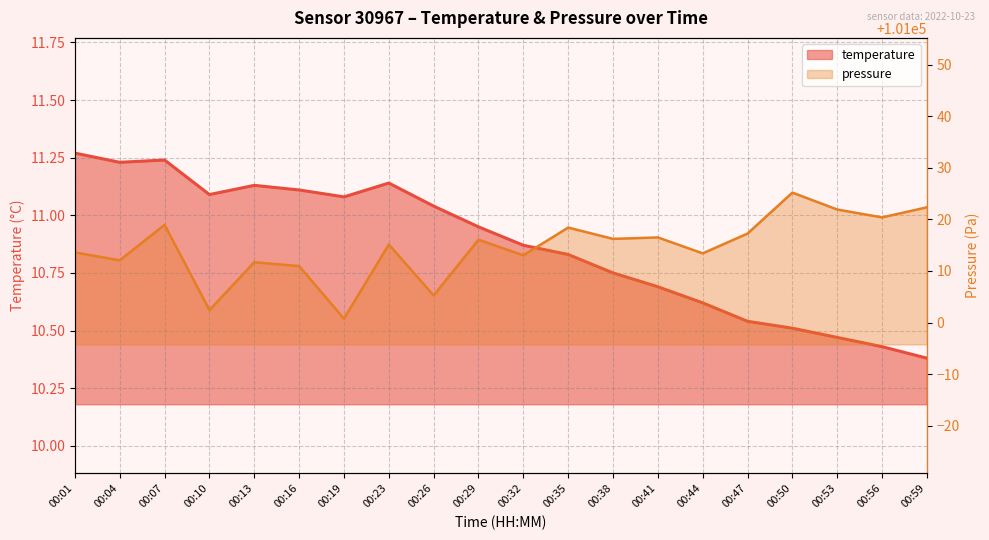

List the labels in order of pressure_norm value, largest first.

00:50, 00:59, 00:53, 00:56, 00:07, 00:35, 00:47, 00:41, 00:38, 00:29, 00:23, 00:01, 00:44, 00:32, 00:04, 00:13, 00:16, 00:26, 00:10, 00:19